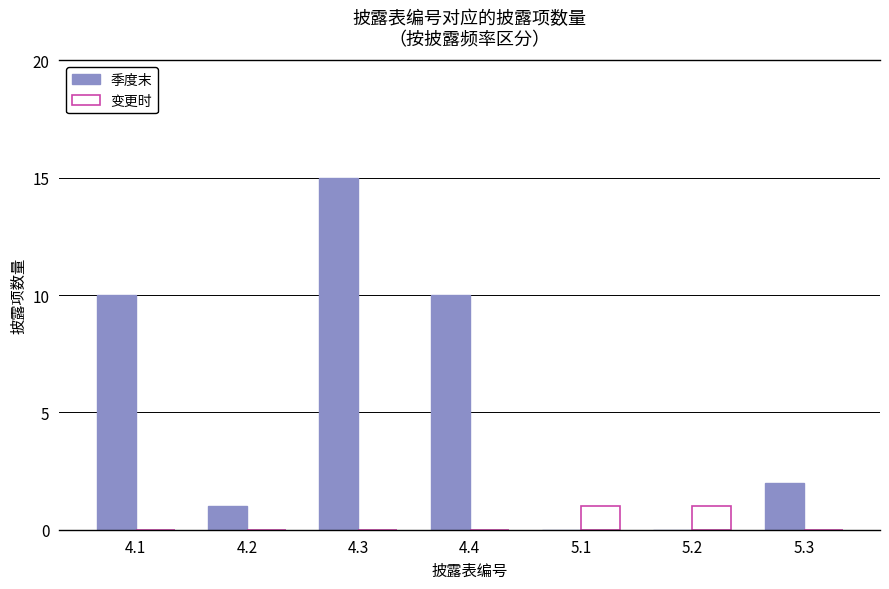

What is the sum of all 季度末 values?

38